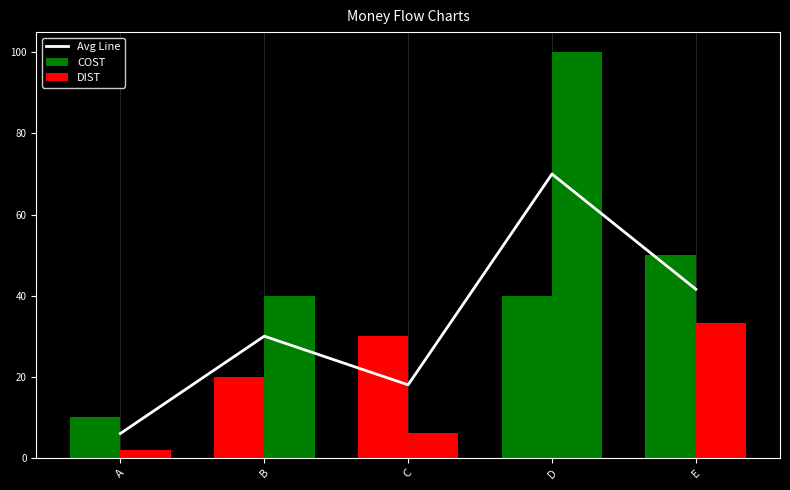

Which category has the highest value across all series?

D